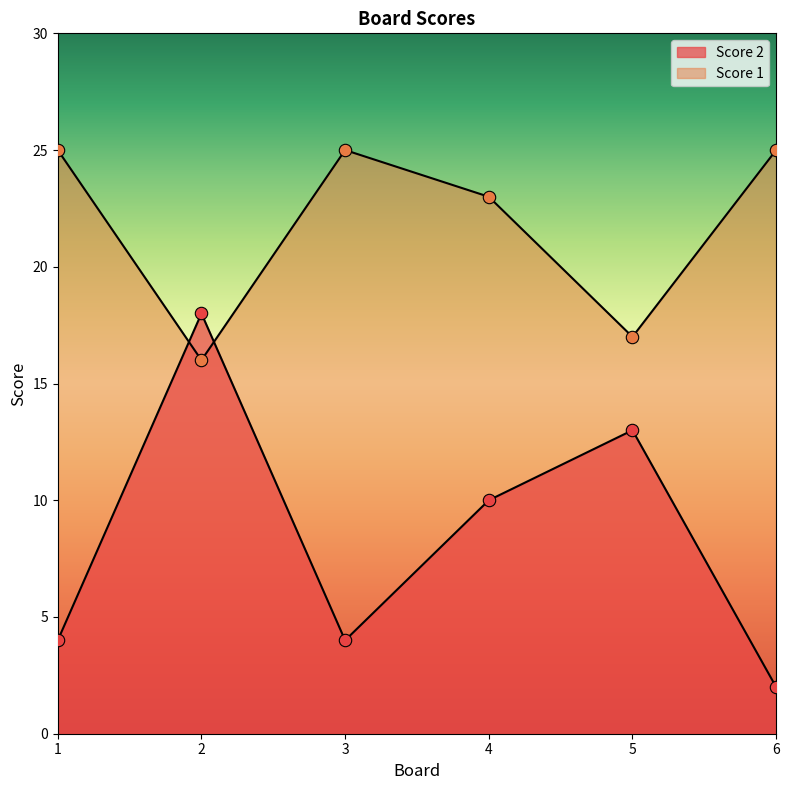

Which series reaches the minimum Y coordinate?

Score 2